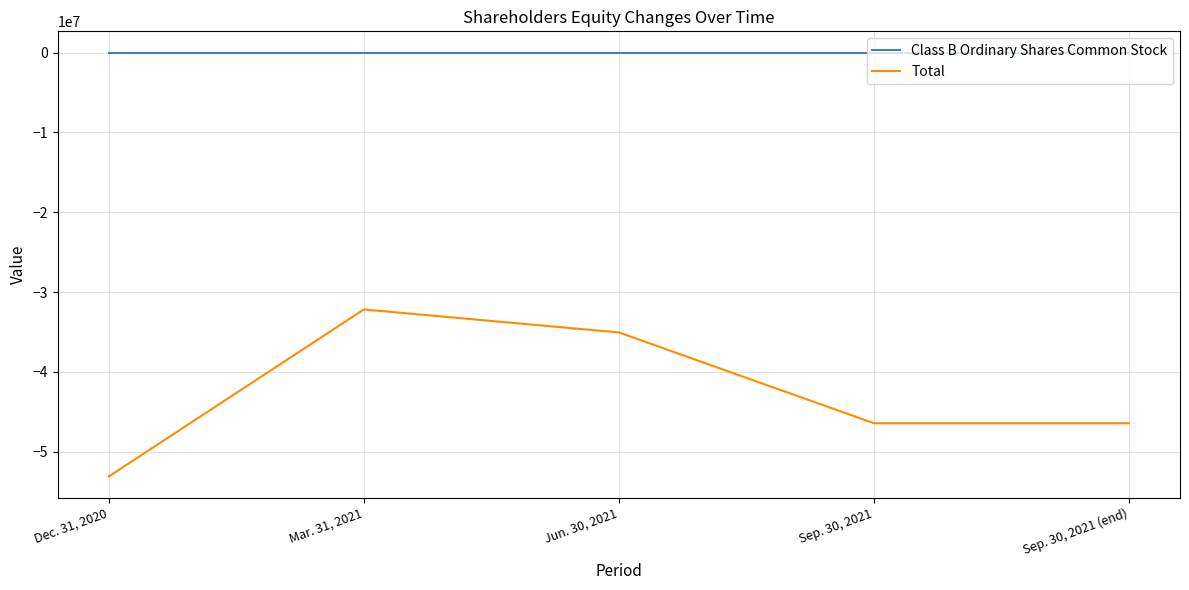

Does the chart display data point markers on the line(s)?

No